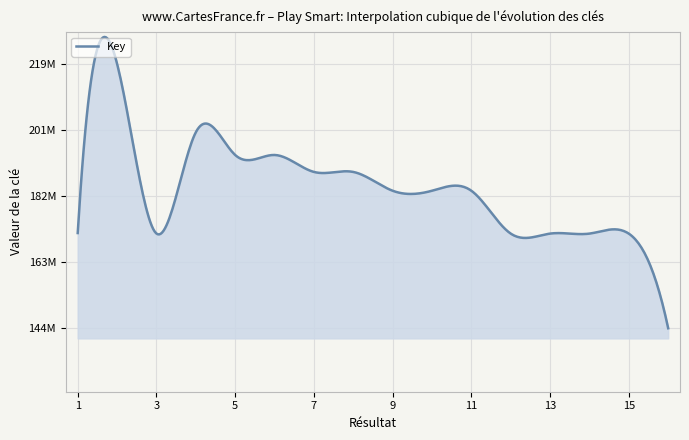

Rank the categories by value from lowest to highest.

16, 15, 12, 13, 14, 3, 1, 10, 11, 9, 8, 7, 6, 5, 4, 2